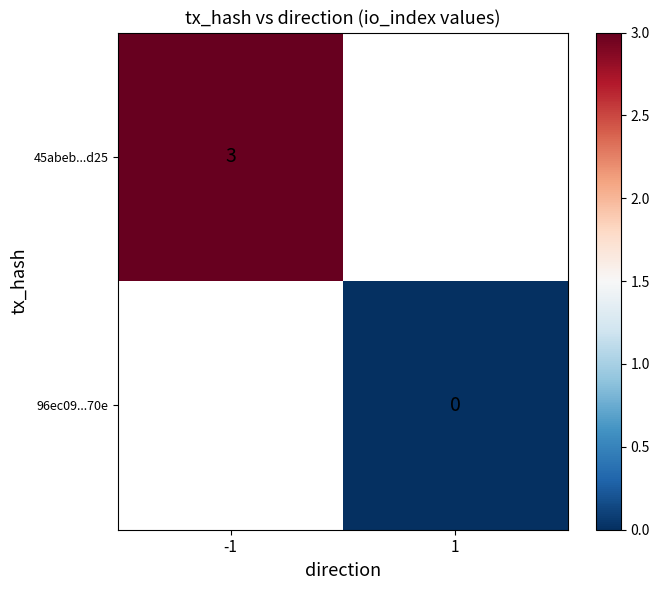

True or false: 45abeb...d25 has a value of 3 at -1.

True